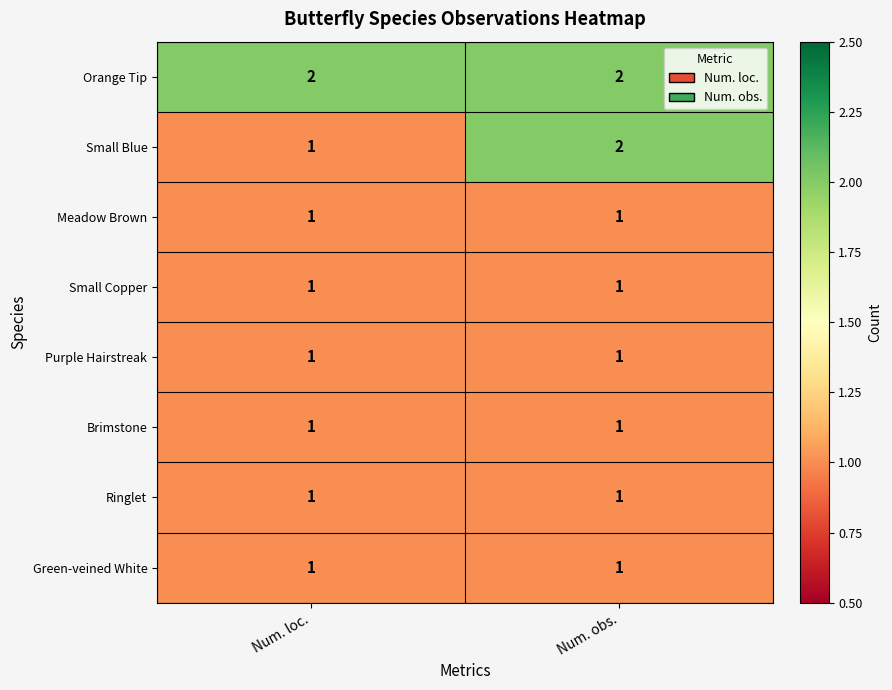

What is the greatest value displayed?

2